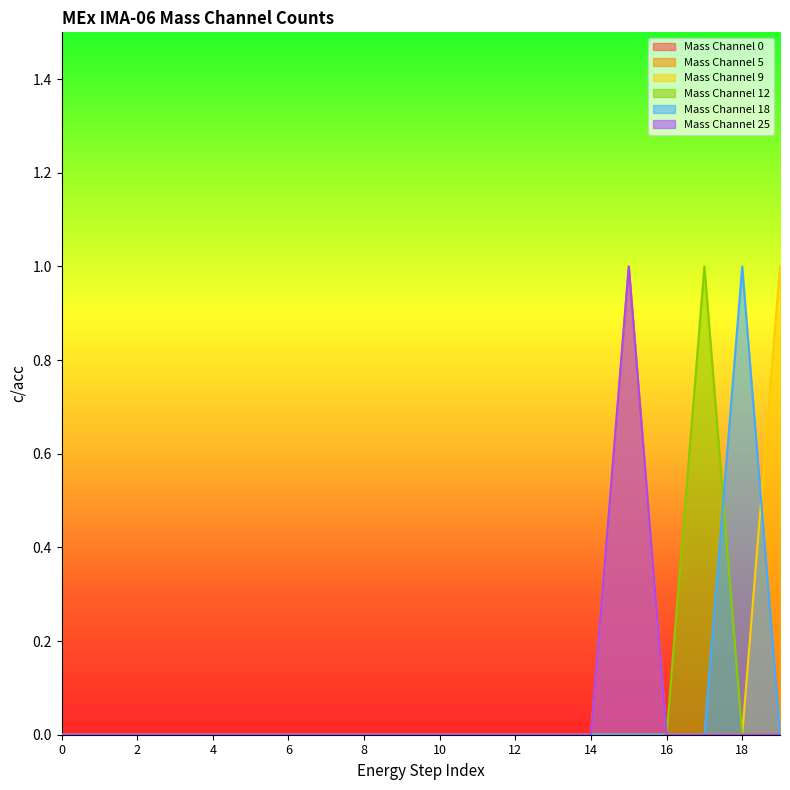

What is the difference between the maximum and second lowest values in the Mass Channel 12 series?

1